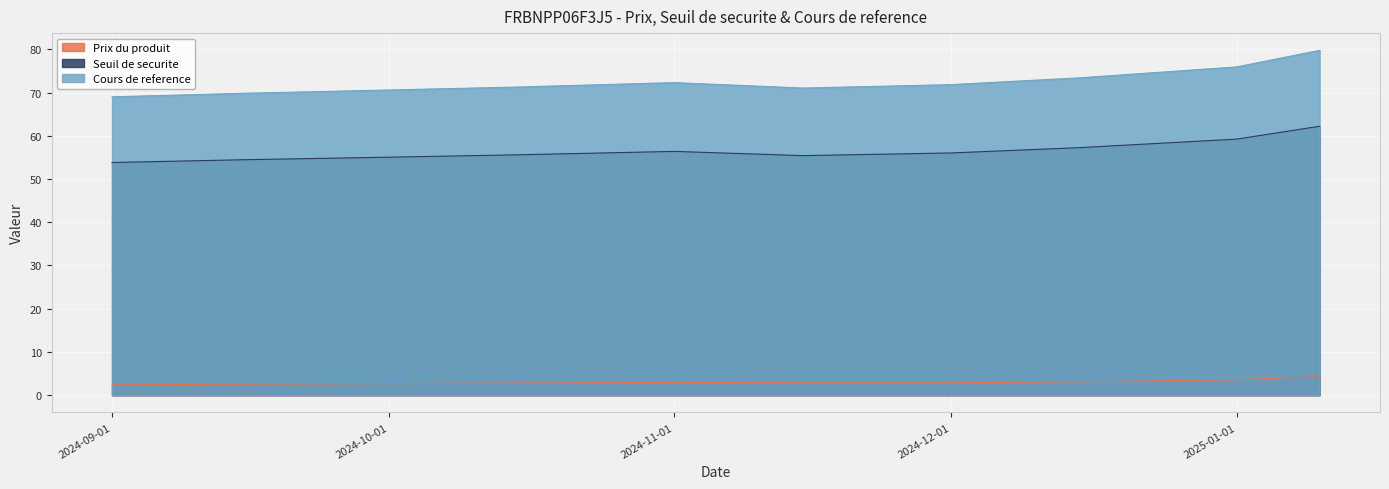

Is it true that Seuil de securite equals 15.2 at 2024-12-01?

False